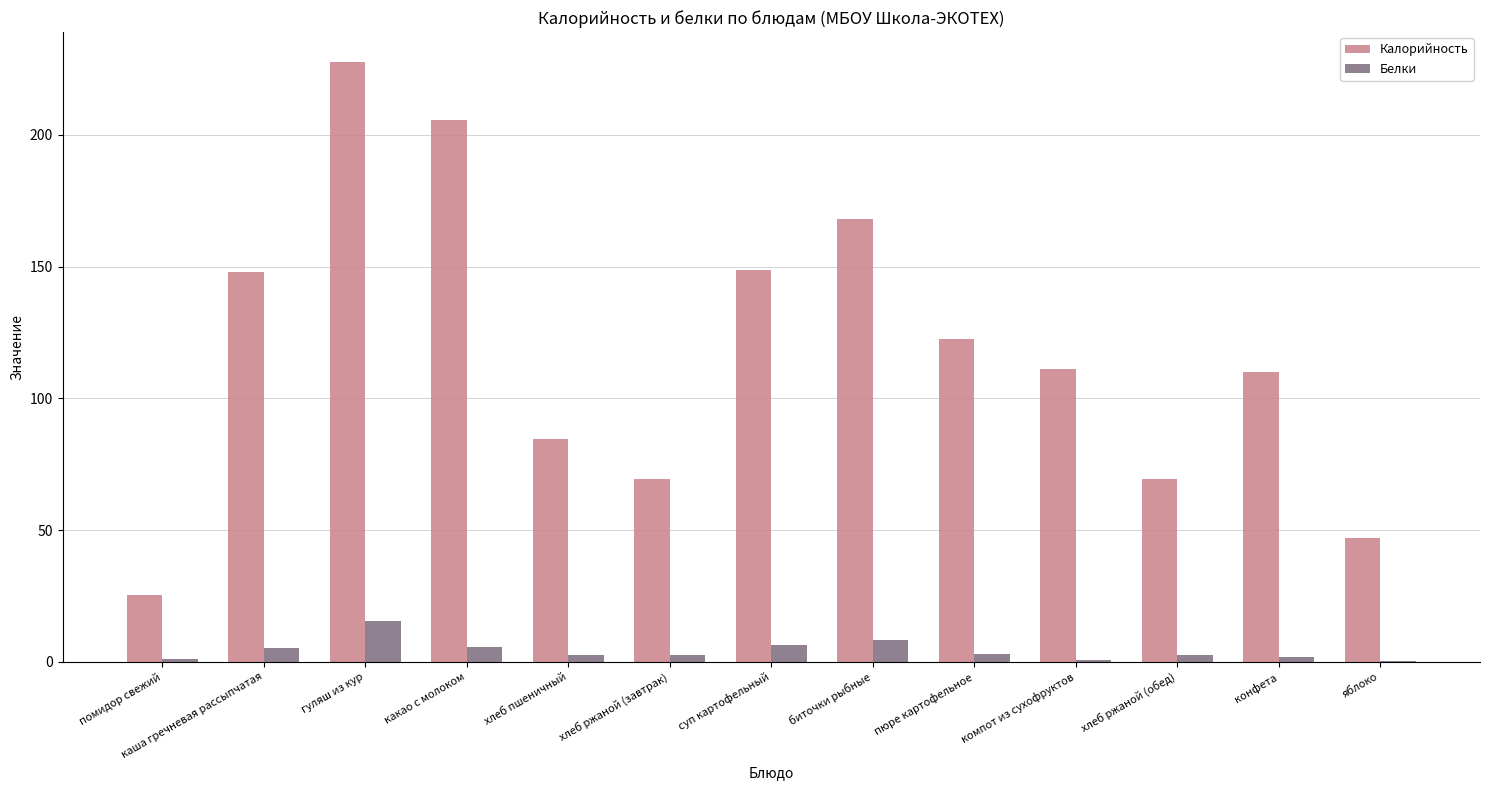

What is the greatest value displayed?

227.6